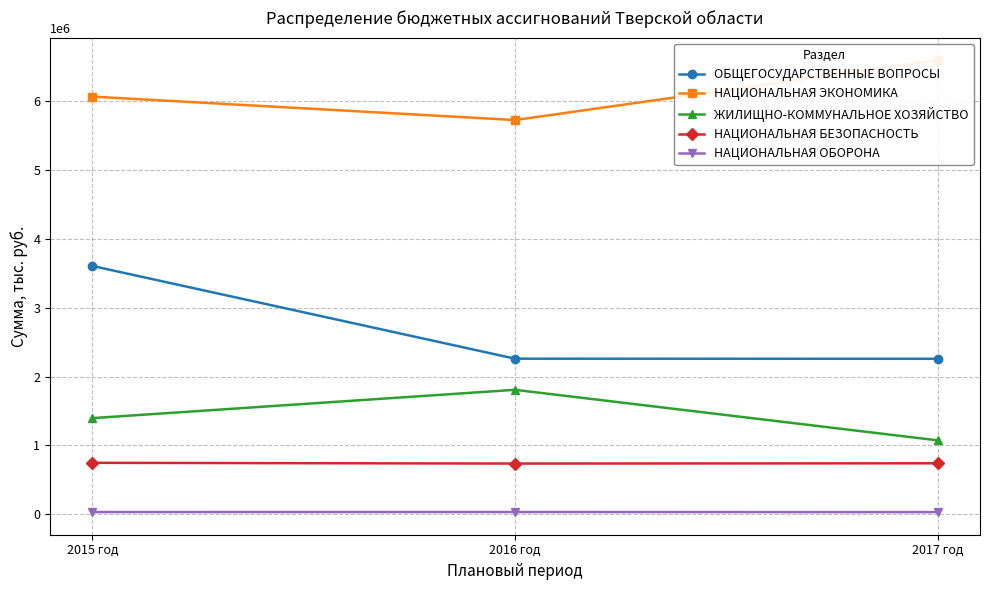

The value of НАЦИОНАЛЬНАЯ БЕЗОПАСНОСТЬ at 2016 год is 736492.0. True or false?

True